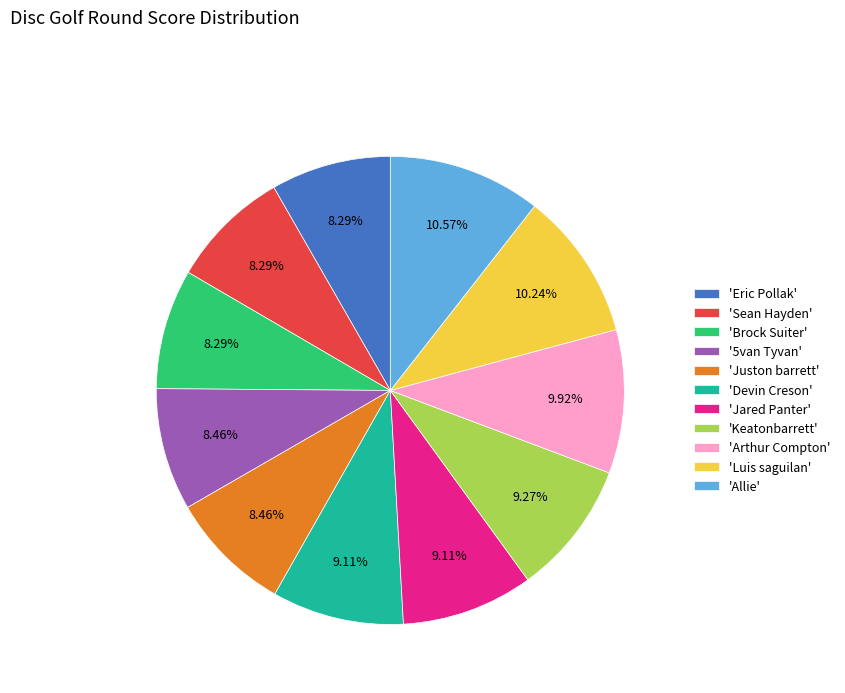

Approximately how many times larger is the value at 'Juston barrett' compared to 'Jared Panter'?

0.9